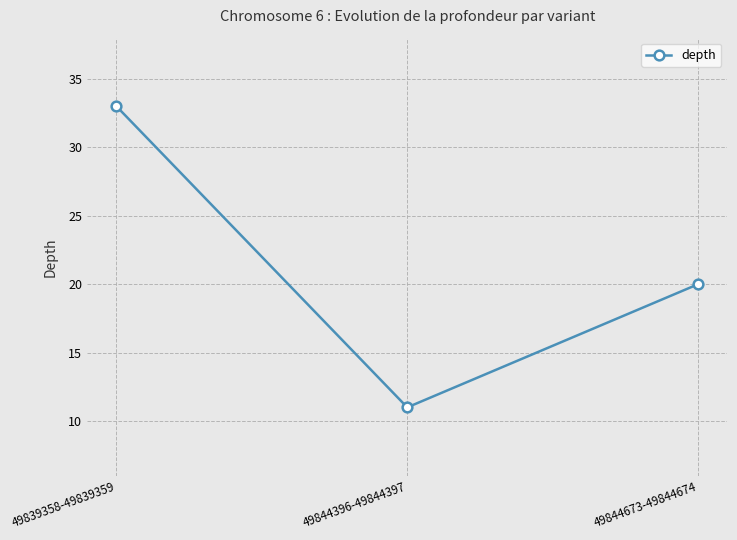

What is the sum of all values?

64